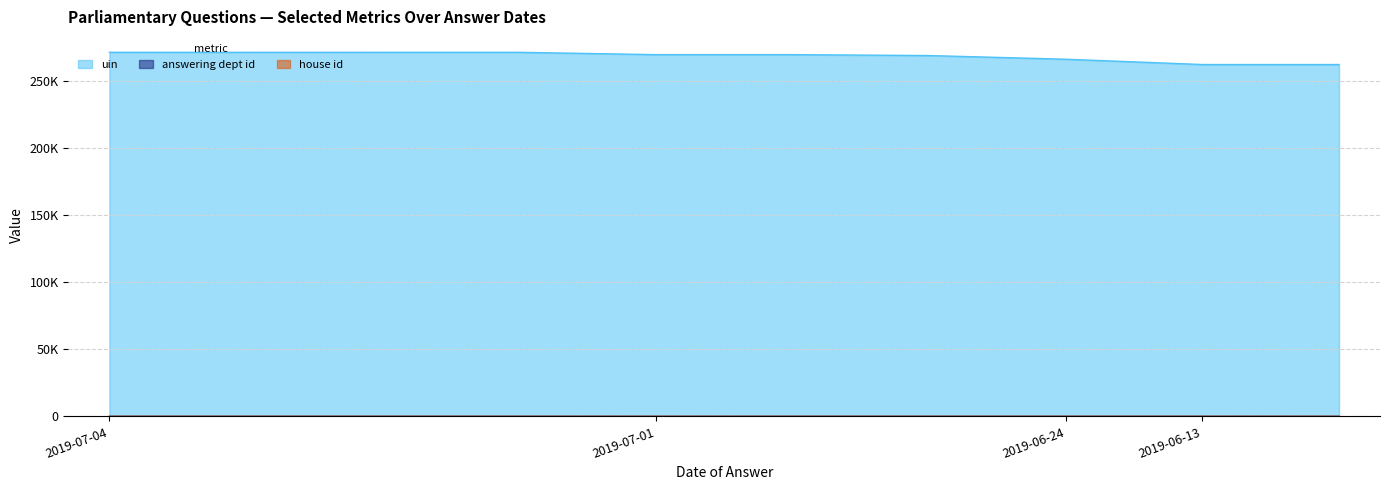

True or false: uin and answering dept id intersect in this chart.

False